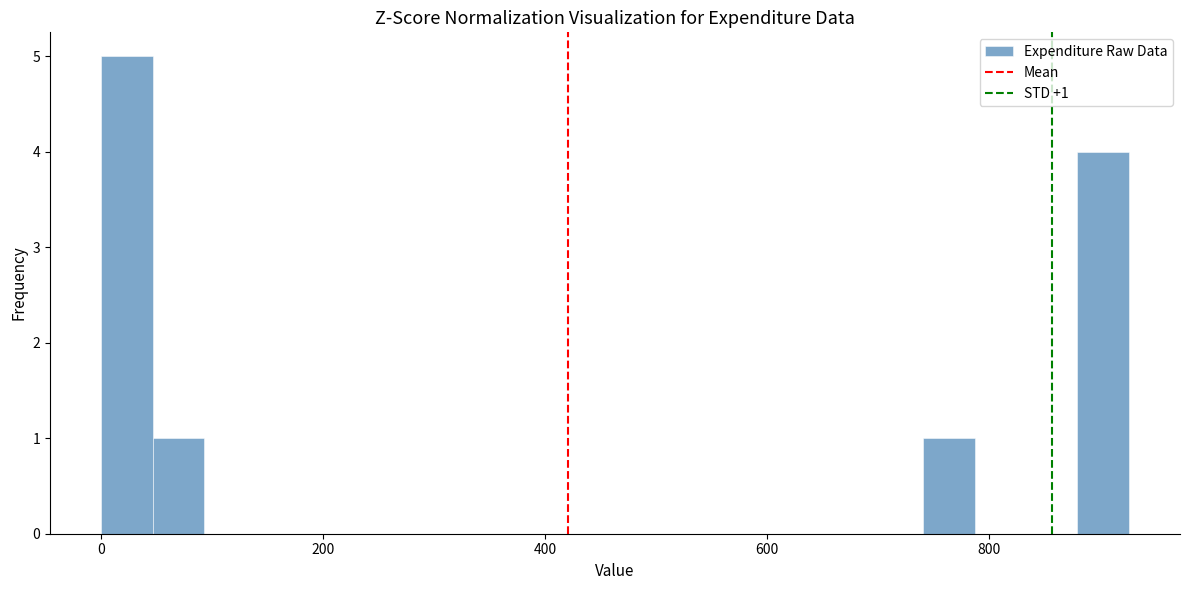

Around what value on the x-axis is the tallest bar? Give the approximate position of its centre, as read against the axis.

20